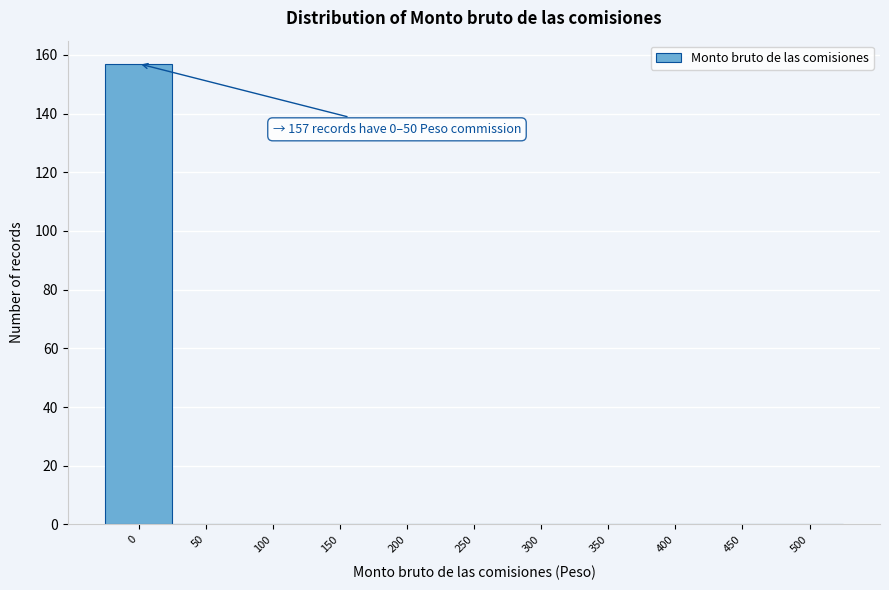

Reading left to right, extract all data points from this chart.

0=157	50=0	100=0	150=0	200=0	250=0	300=0	350=0	400=0	450=0	500=0